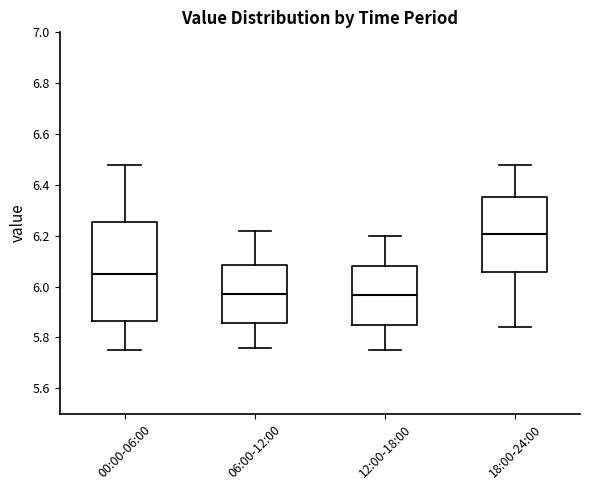

Reading left to right, transcribe this box plot: for each box, give where its median line is, the range the box spans, and where its two whiskers end, as read against the y-axis. The values are not printed on the chart, so give them approximately, as read against the axis.

00:00-06:00: median 6.06, box 5.86 to 6.26, whiskers 5.76 to 6.48
06:00-12:00: median 5.98, box 5.86 to 6.08, whiskers 5.76 to 6.22
12:00-18:00: median 5.96, box 5.84 to 6.08, whiskers 5.76 to 6.20
18:00-24:00: median 6.20, box 6.06 to 6.36, whiskers 5.84 to 6.48